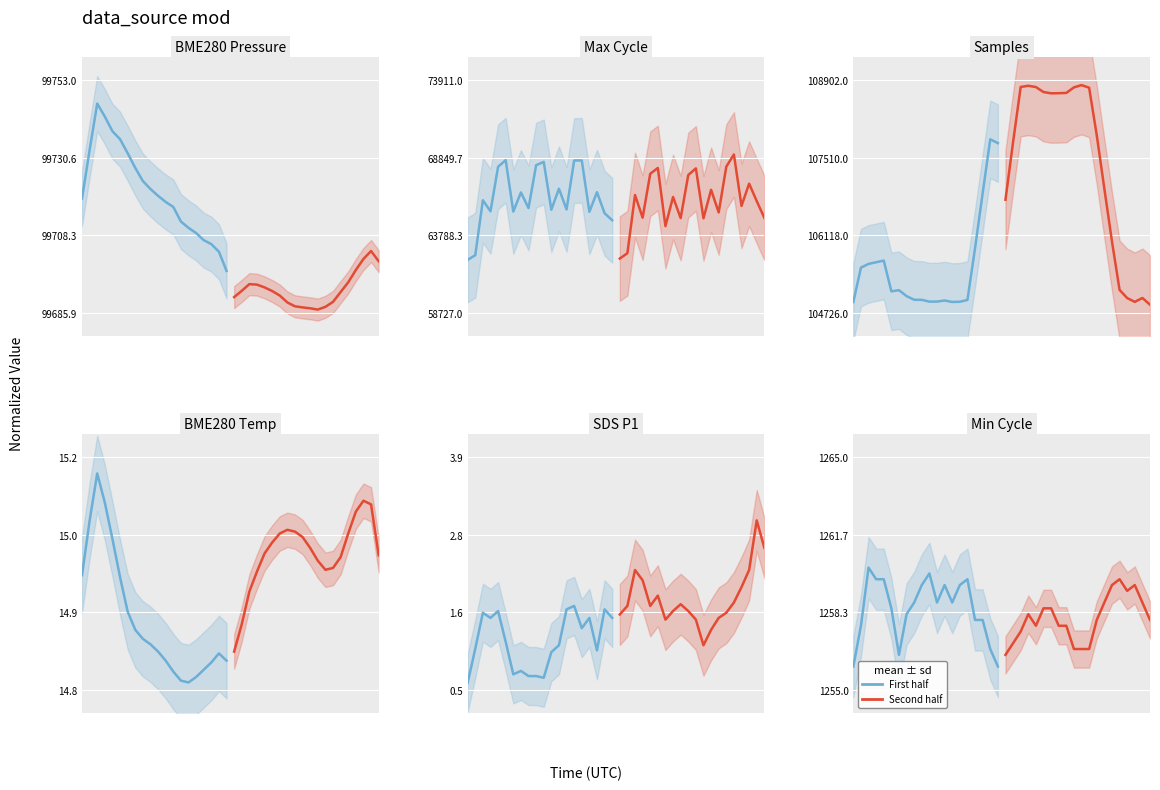

What are all the series names shown in the legend?

First half, Second half